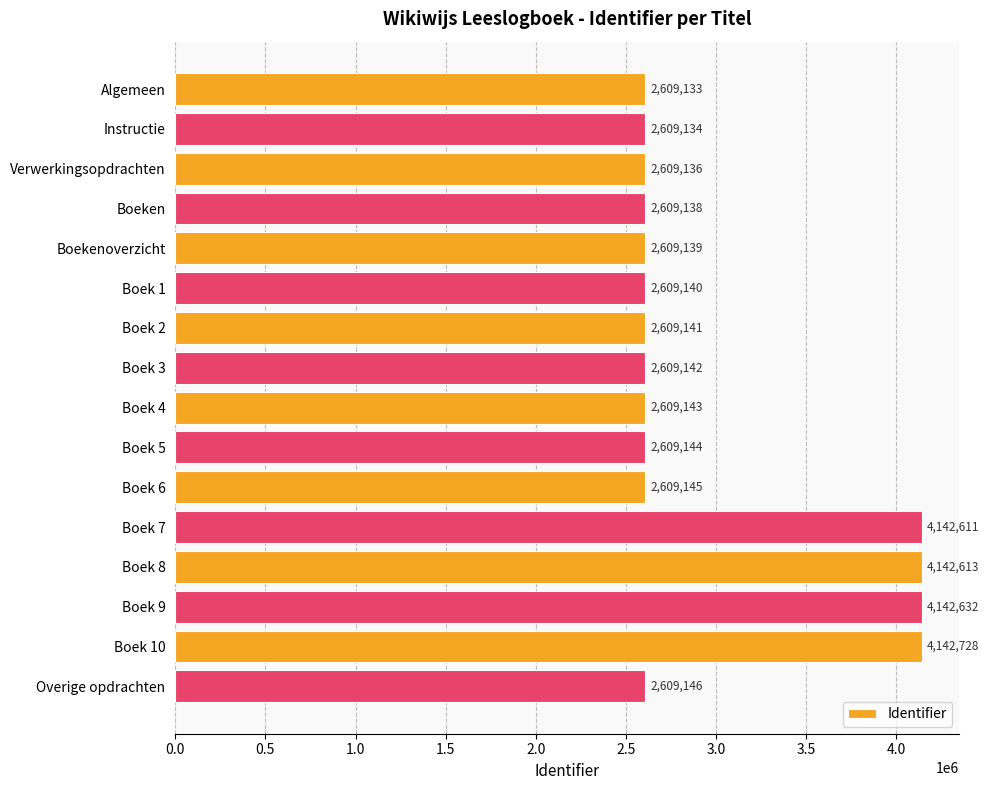

How many bars are there in total?

16